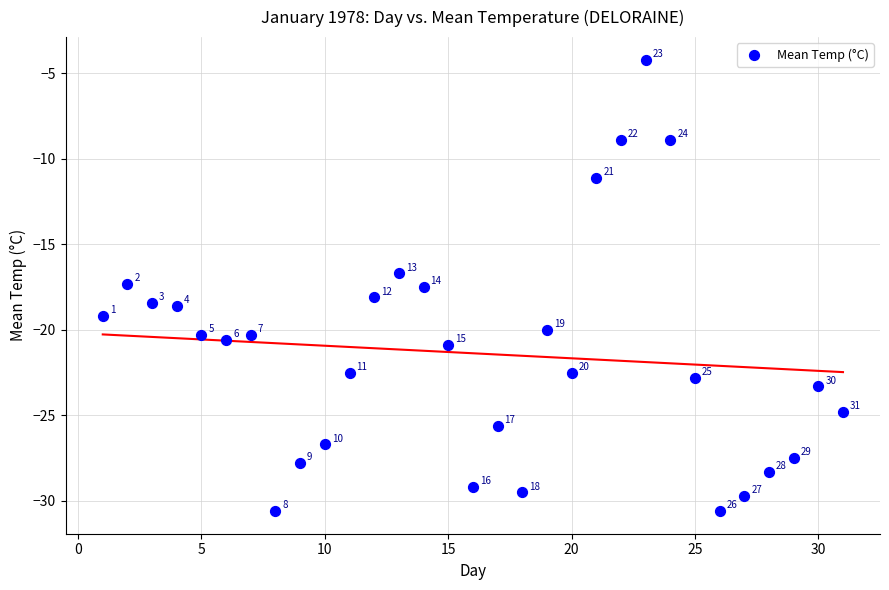

What is the range of Y values (max minus min)?

26.4